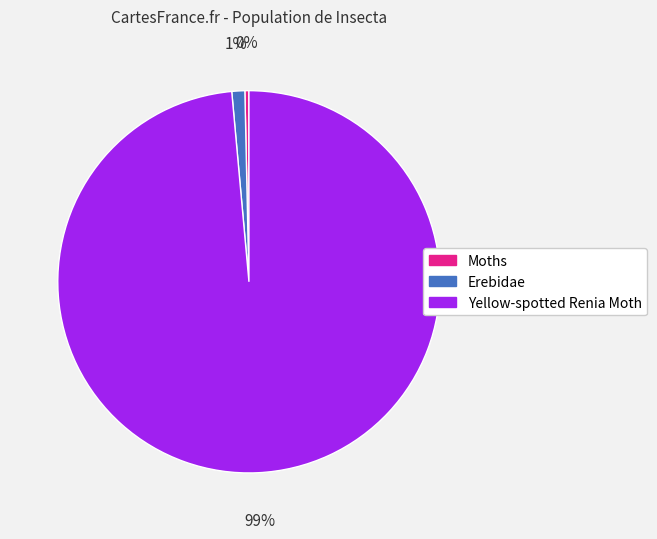

To the nearest percent, what is the average slice percentage?

33%